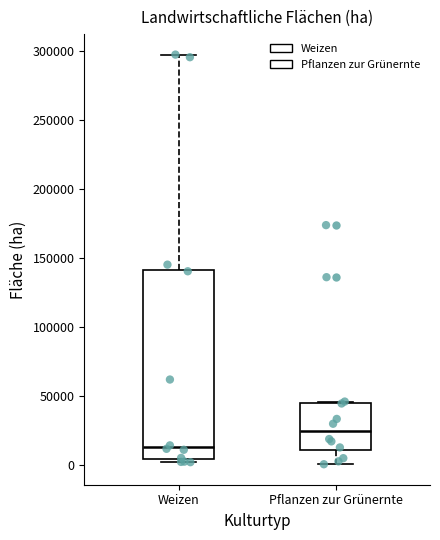

Reading left to right, transcribe this box plot: for each box, give where its median line is, the range the box spans, and where its two whiskers end, as read against the y-axis. The values are not printed on the chart, so give them approximately, as read against the axis.

Weizen: median 15000, box 5000 to 140000, whiskers 0 to 300000
Pflanzen zur Grünernte: median 25000, box 10000 to 45000, whiskers 0 to 45000